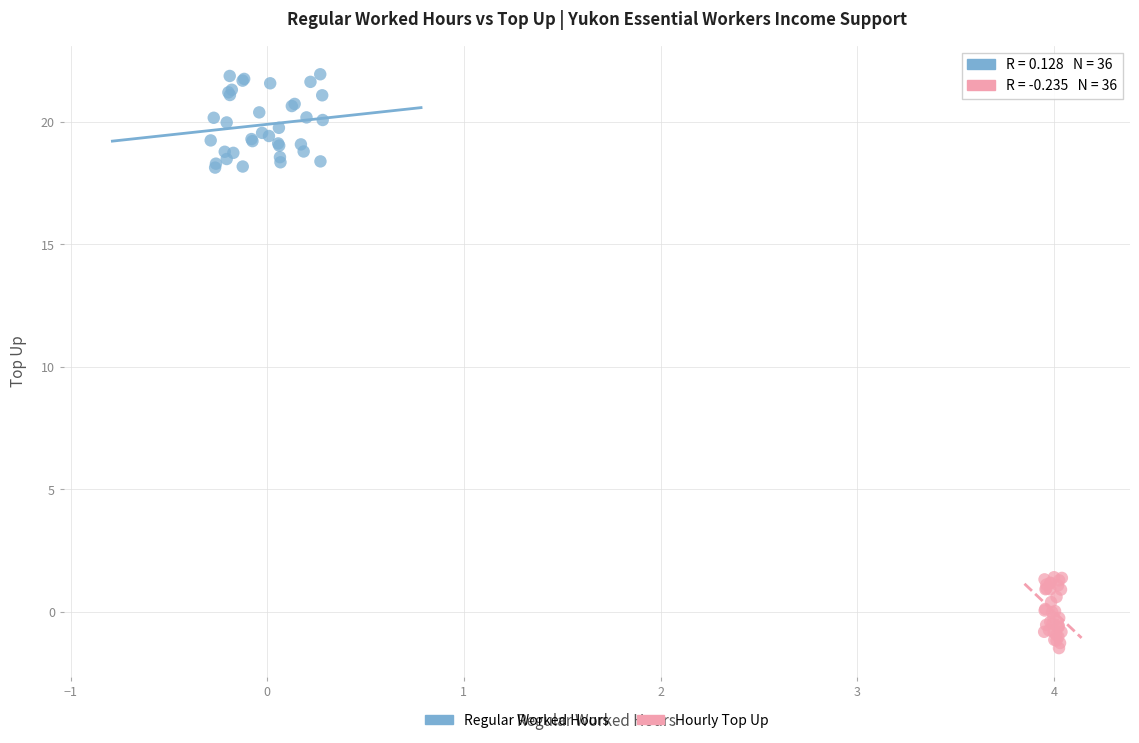

Which series contains the highest Y value?

Regular Worked Hours